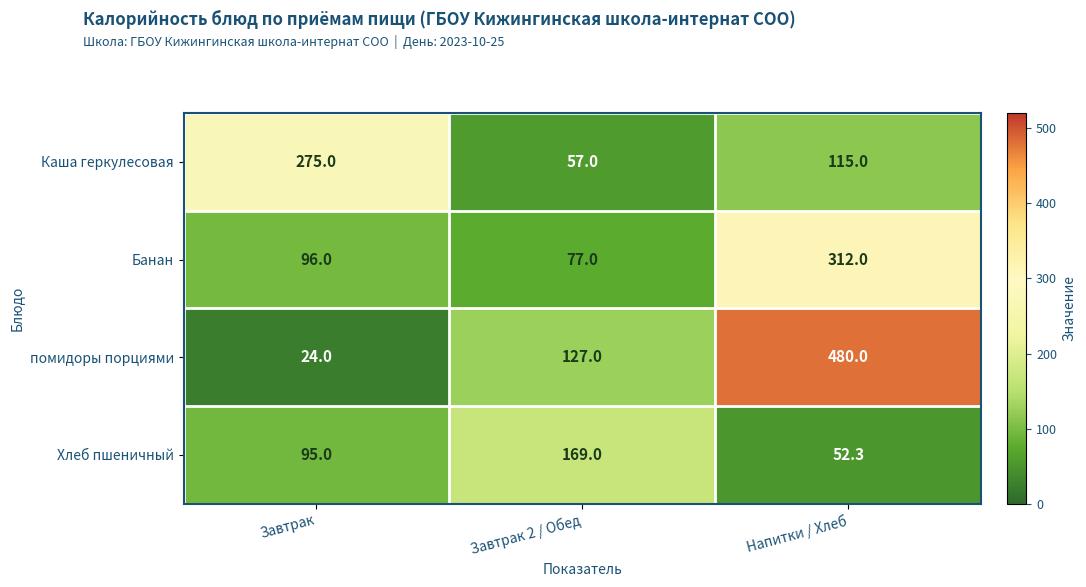

Count the number of data series in this chart.

4